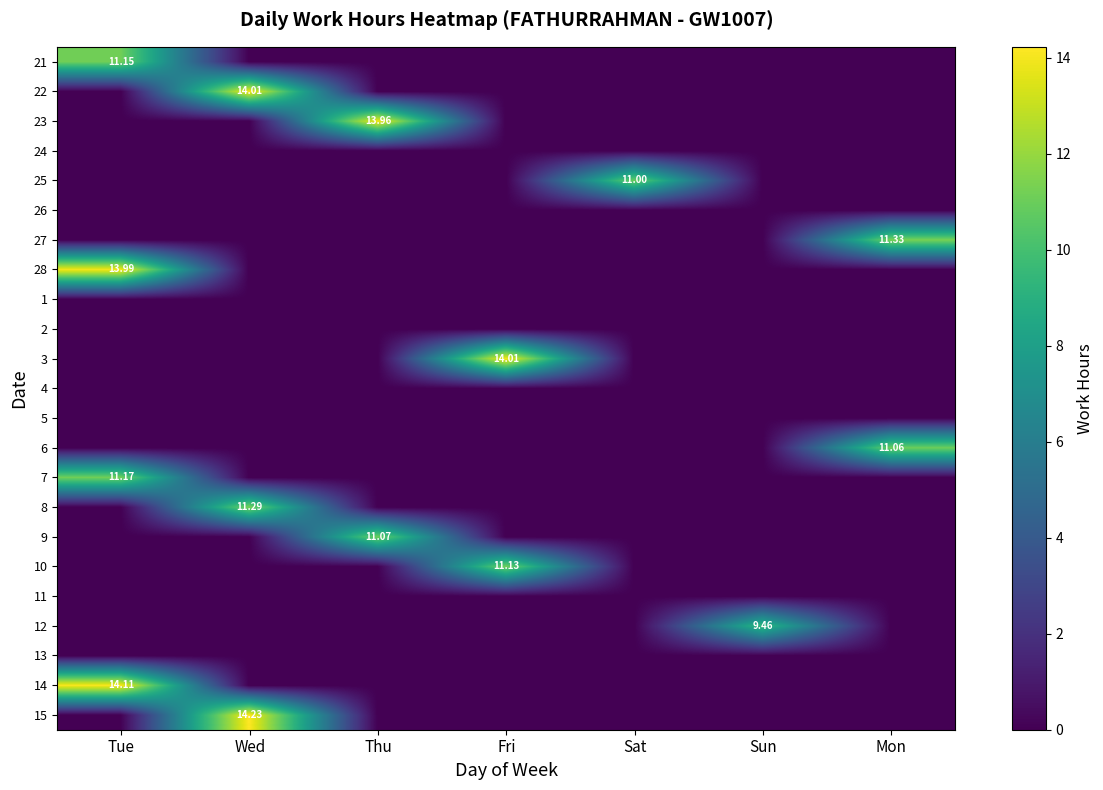

The value of 26 at Wed is 0.0. True or false?

True